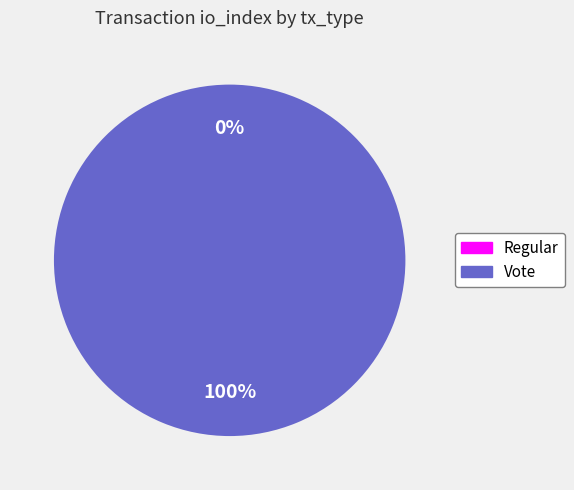

Does any single category account for the majority?

Yes